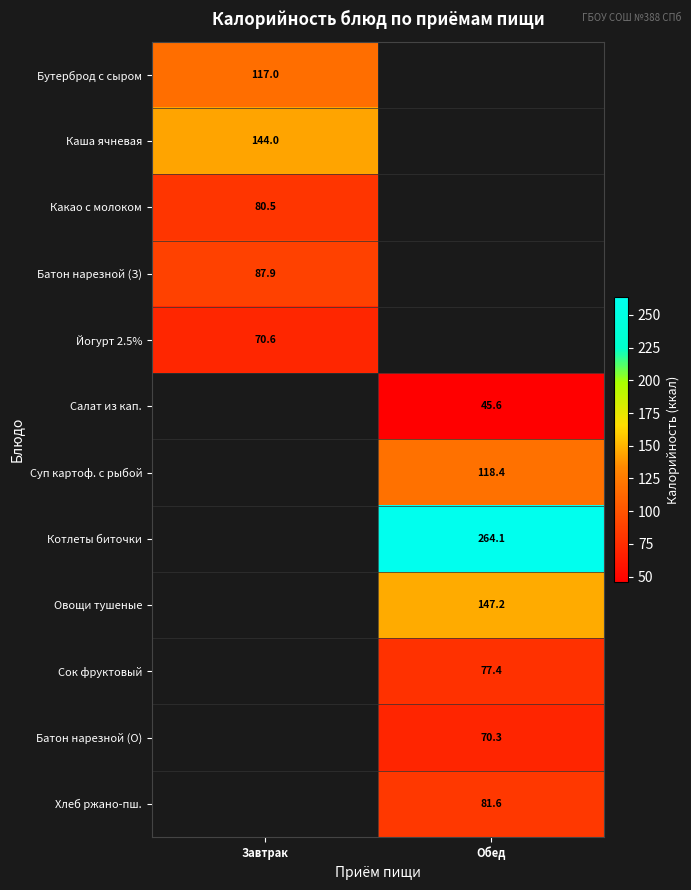

Is it true that Каша ячневая equals 250.6 at Завтрак?

False